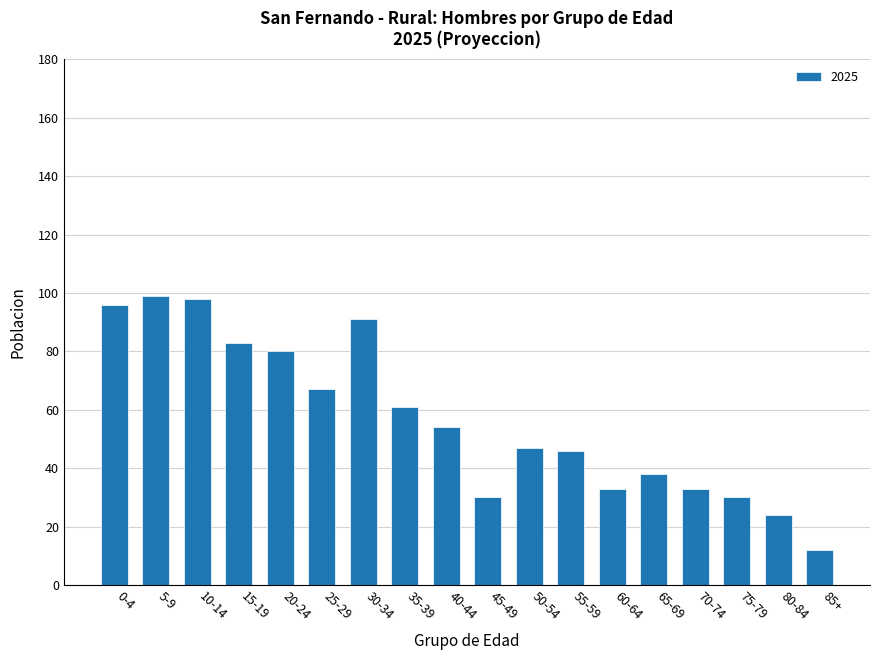

How many distinct data groups are displayed?

1